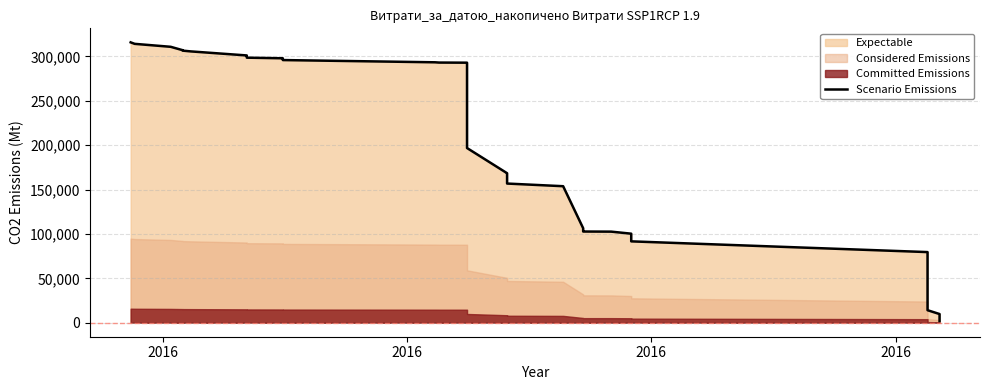

Does the chart display data point markers on the line(s)?

No